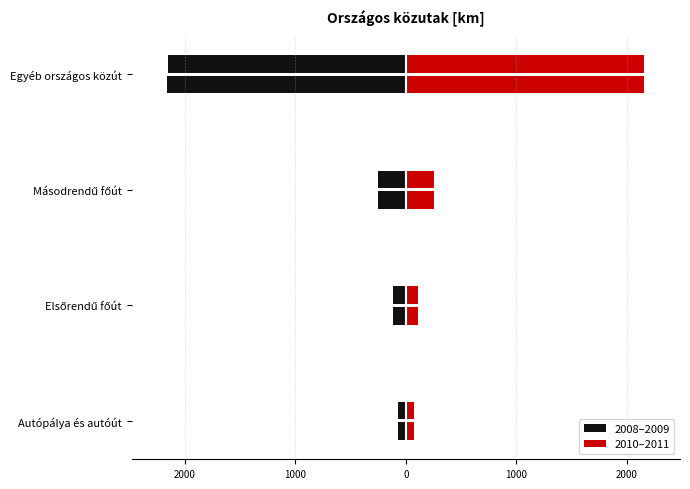

Which series has the largest total across all categories?

2010